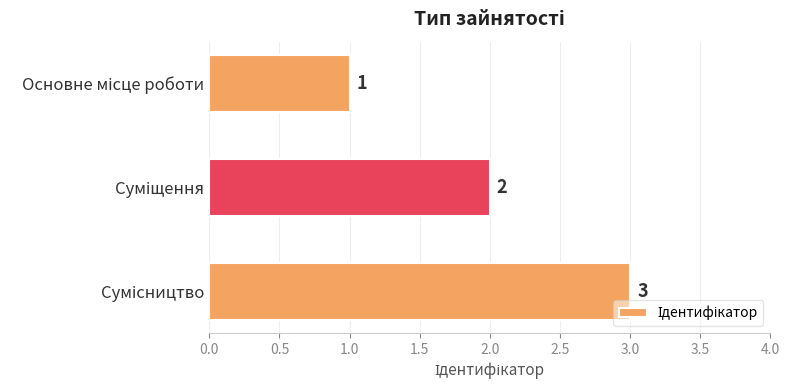

What is the sum of all values?

6